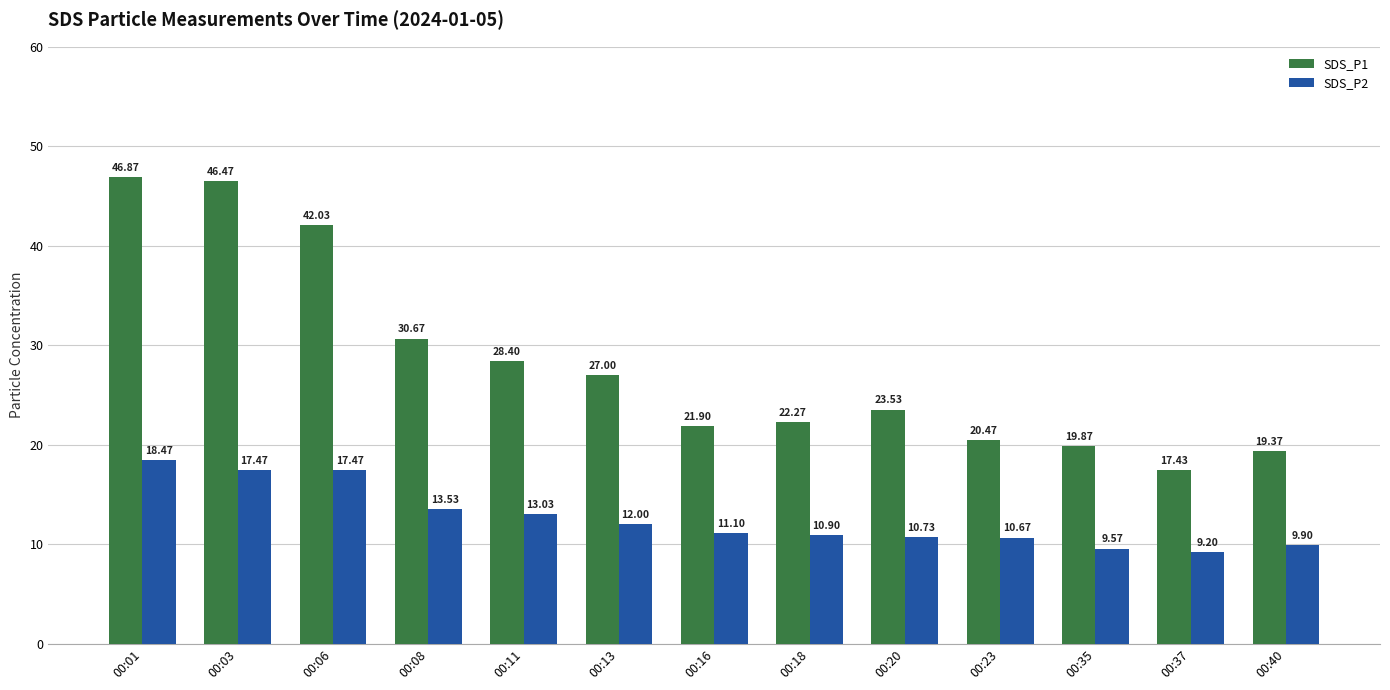

Read the SDS_P2 value at 00:23.

10.7